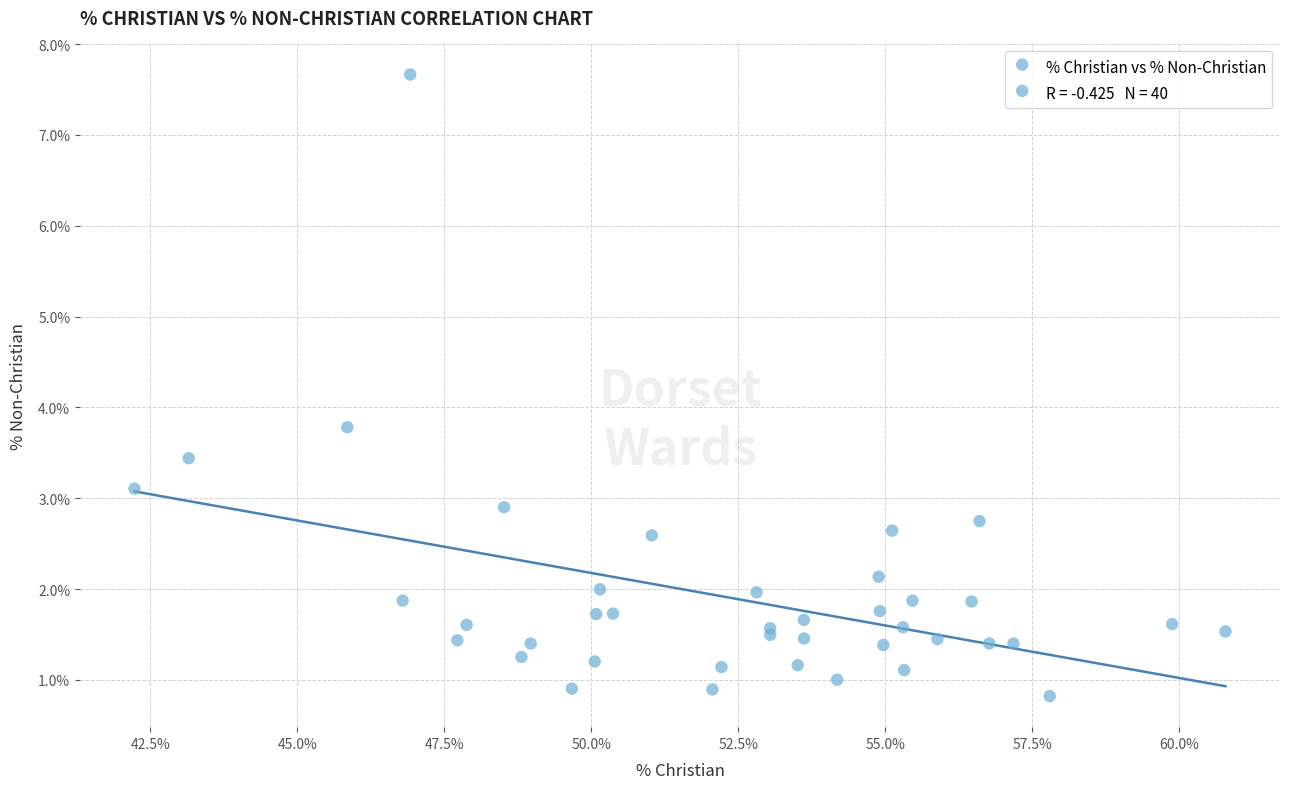

What Y value in the scatter plot is closest to 4?

3.8